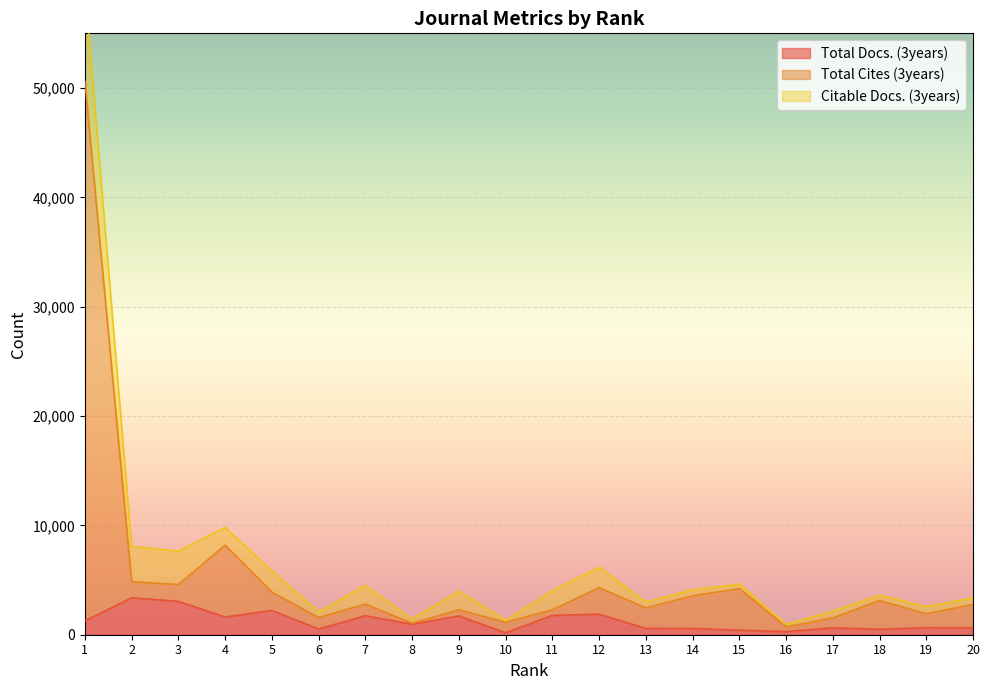

At which label does Total Docs. (3years) first exceed 954?

1